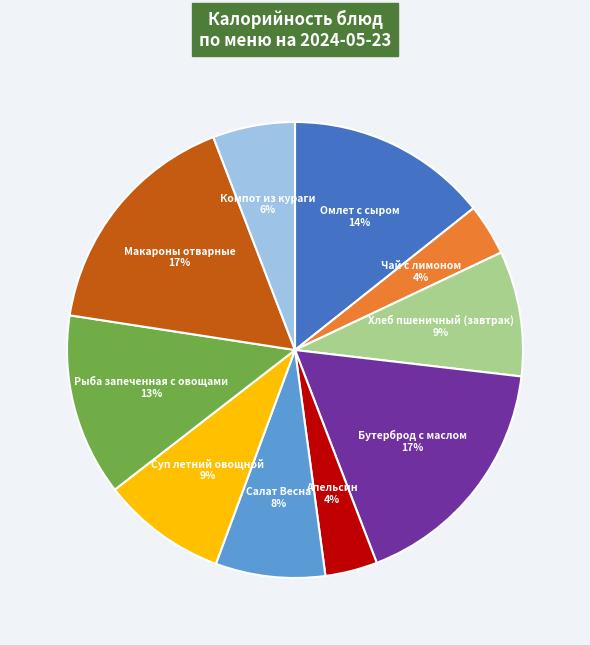

To the nearest percent, what percentage of the pie is Чай с лимоном?

4%